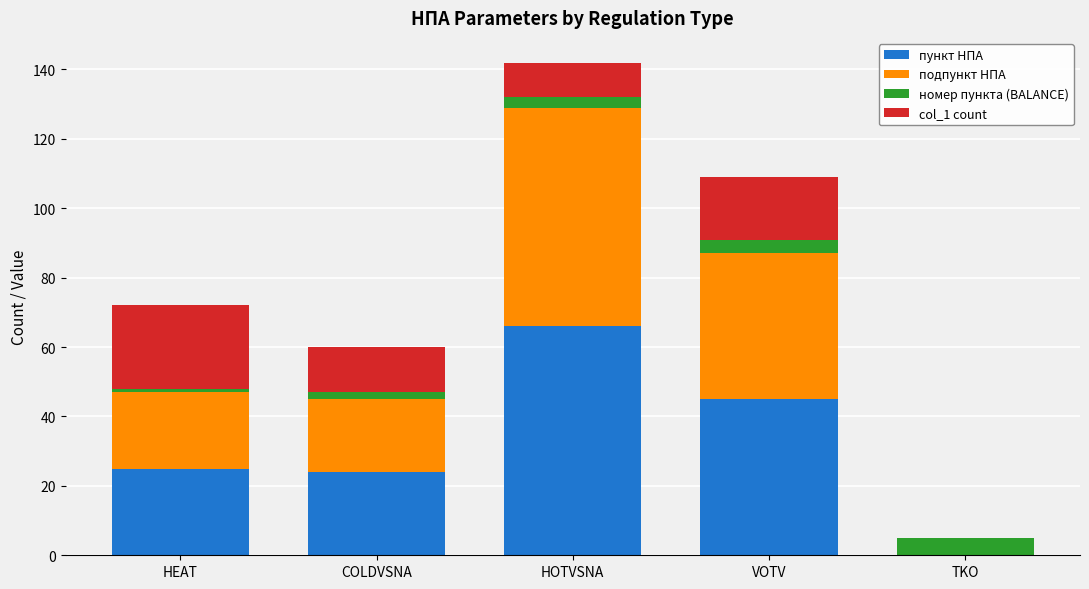

Does the chart contain stacked bars?

Yes